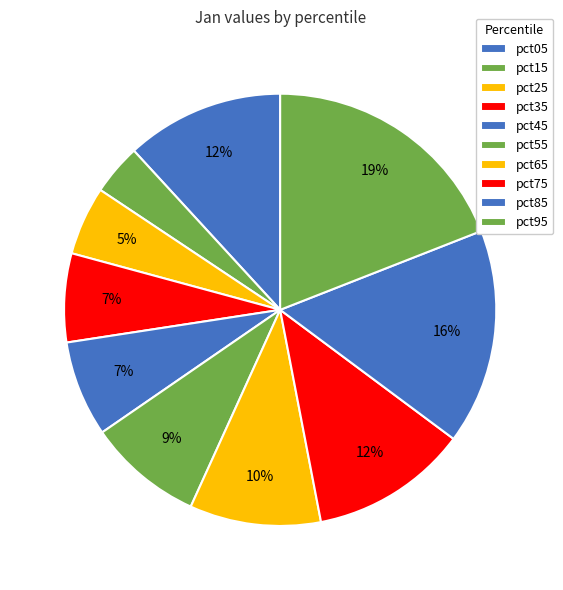

To the nearest percent, what is the difference between the pct95 and pct85 slice percentages?

3%